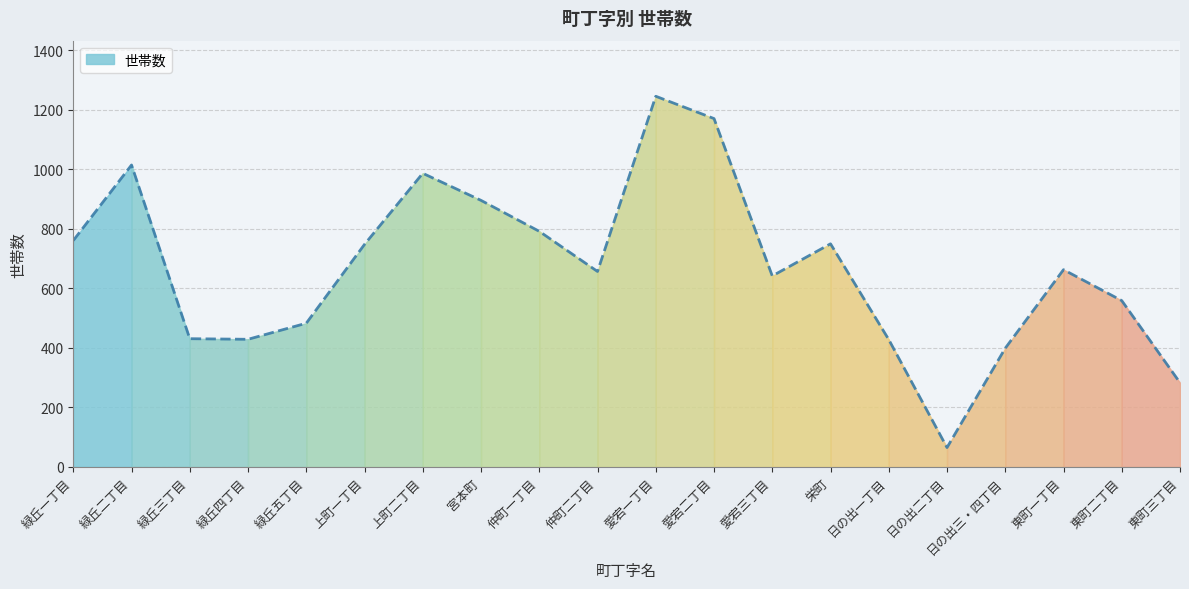

Reading left to right, what are all the values shown in this chart?

緑丘一丁目=761	緑丘二丁目=1015	緑丘三丁目=431	緑丘四丁目=429	緑丘五丁目=483	上町一丁目=748	上町二丁目=987	宮本町=896	仲町一丁目=792	仲町二丁目=657	愛宕一丁目=1246	愛宕二丁目=1171	愛宕三丁目=642	栄町=750	日の出一丁目=428	日の出二丁目=65	日の出三・四丁目=399	東町一丁目=663	東町二丁目=559	東町三丁目=283